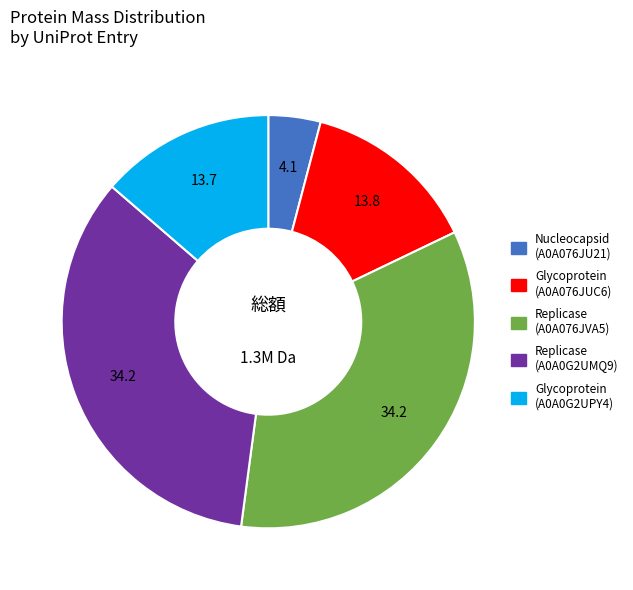

Approximately how many times larger is the value at Glycoprotein (A0A0G2UPY4) compared to Replicase (A0A0G2UMQ9)?

0.4